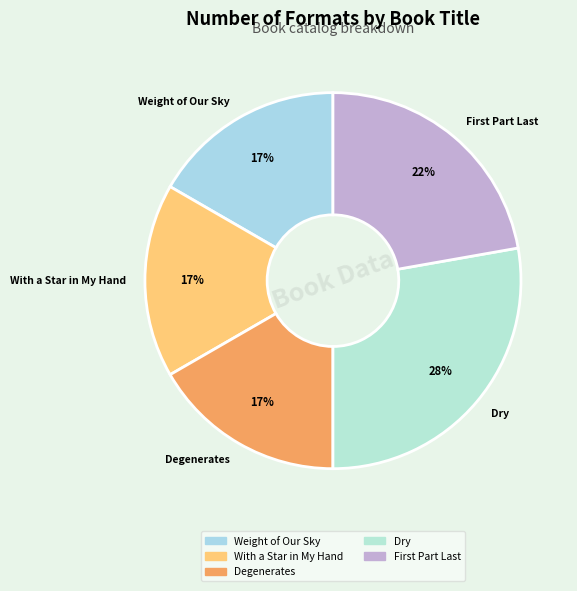

To the nearest percent, what percentage of the pie is Dry?

28%